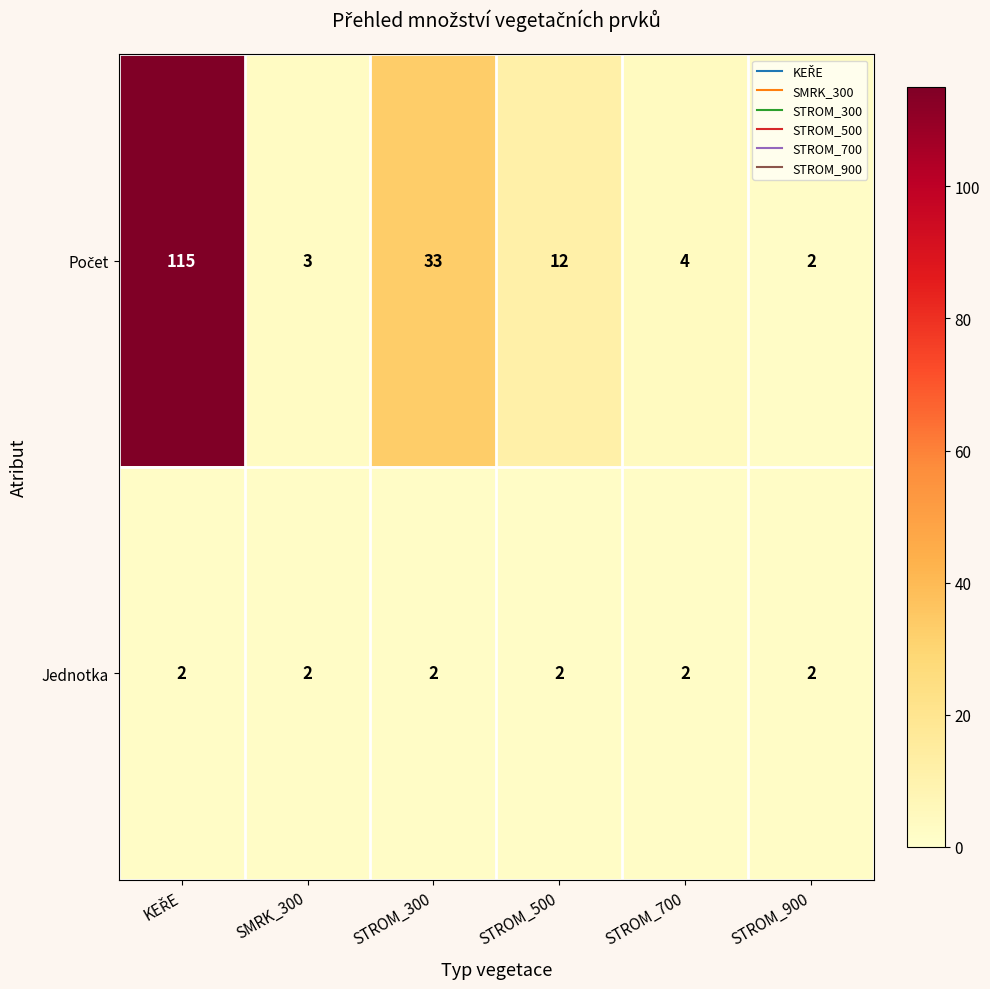

What is the total value across all series at STROM_500?

14